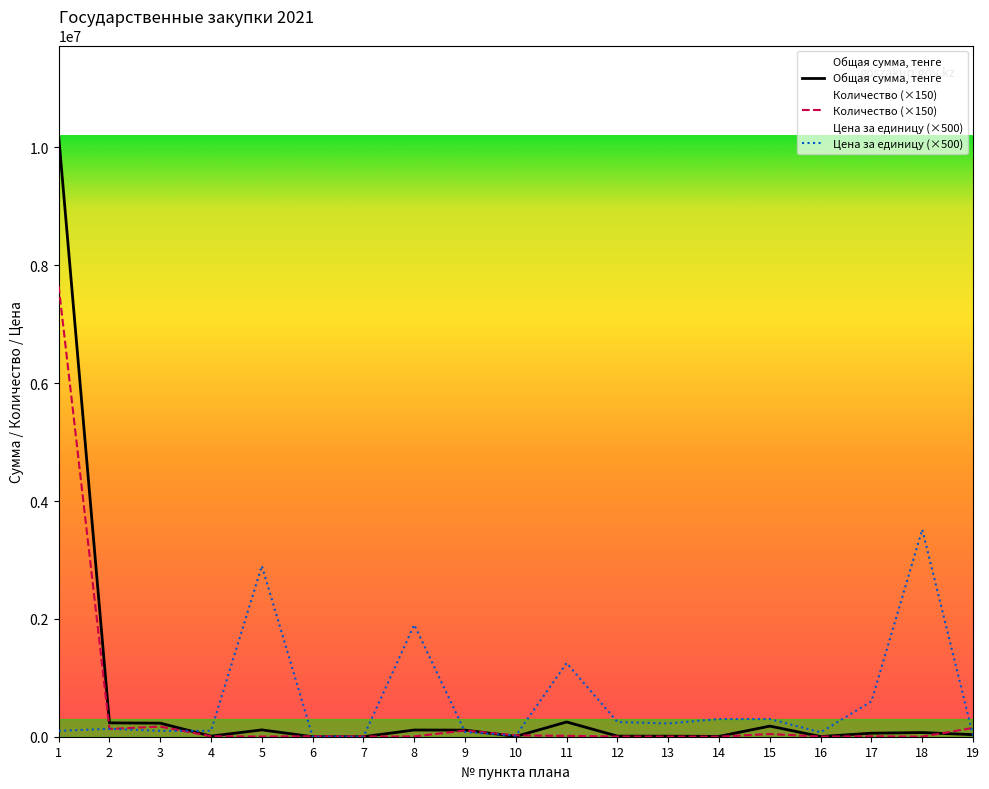

What is the average value of the Цена за единицу series?

624577.9